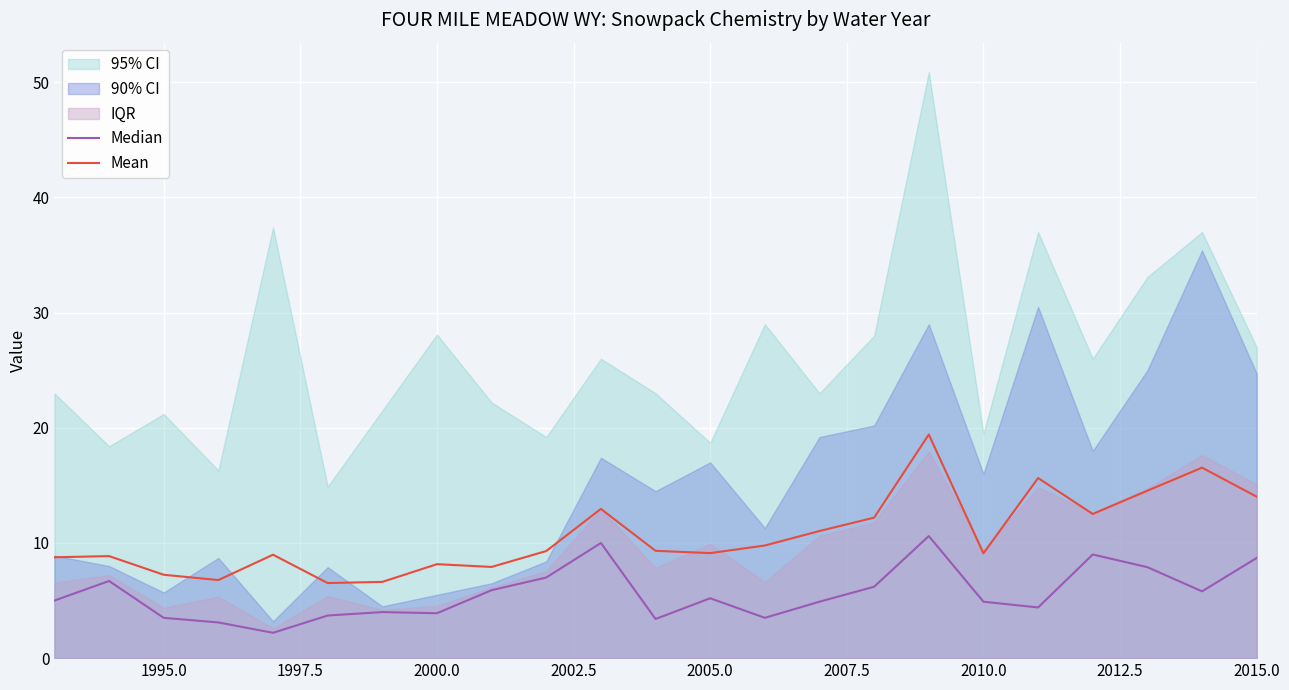

How many values in the Median series exceed 5?

11